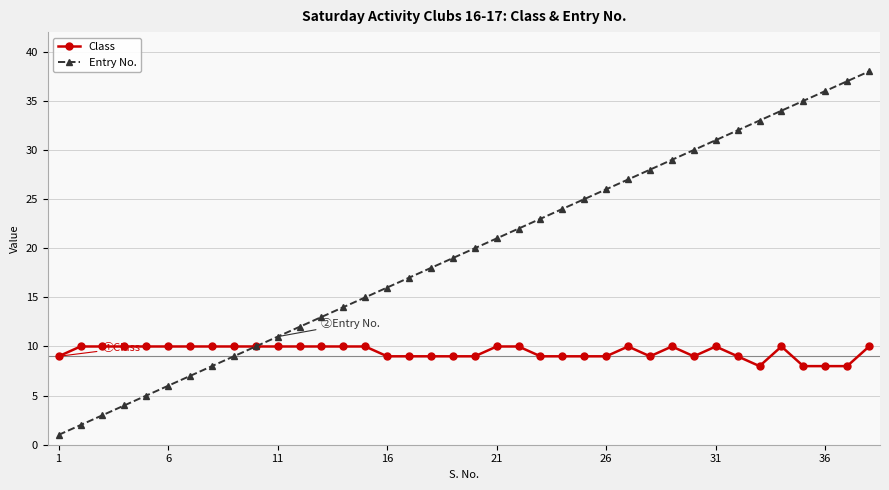

What is the minimum value shown in the chart?

1